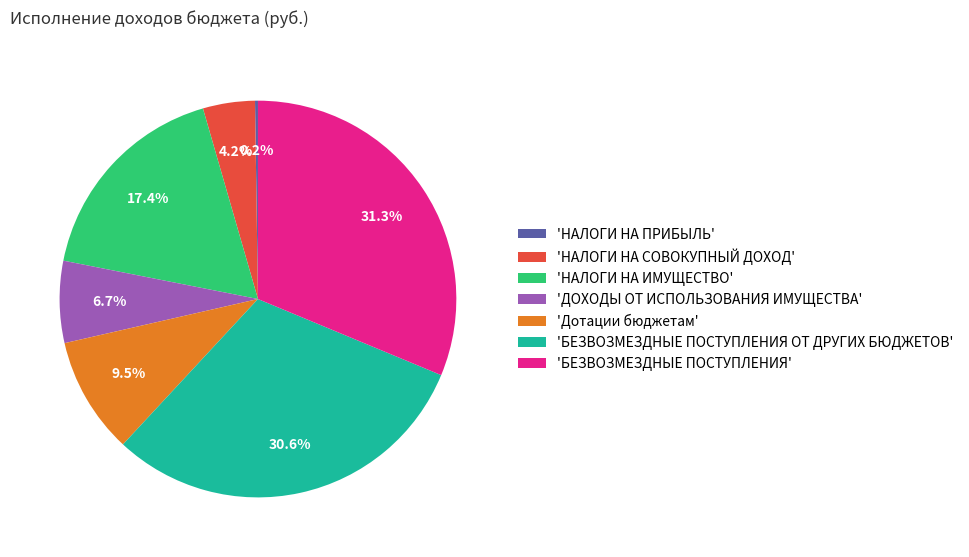

Approximately how many times larger is the value at 'БЕЗВОЗМЕЗДНЫЕ ПОСТУПЛЕНИЯ ОТ ДРУГИХ БЮДЖЕТОВ' compared to 'Дотации бюджетам'?

3.2